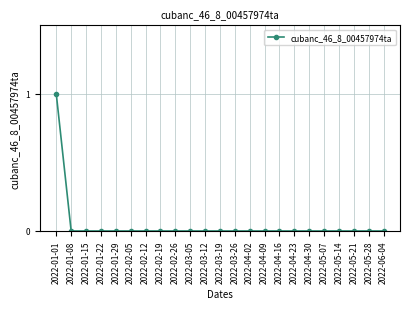

Which category has the highest value across all series?

2022-01-01